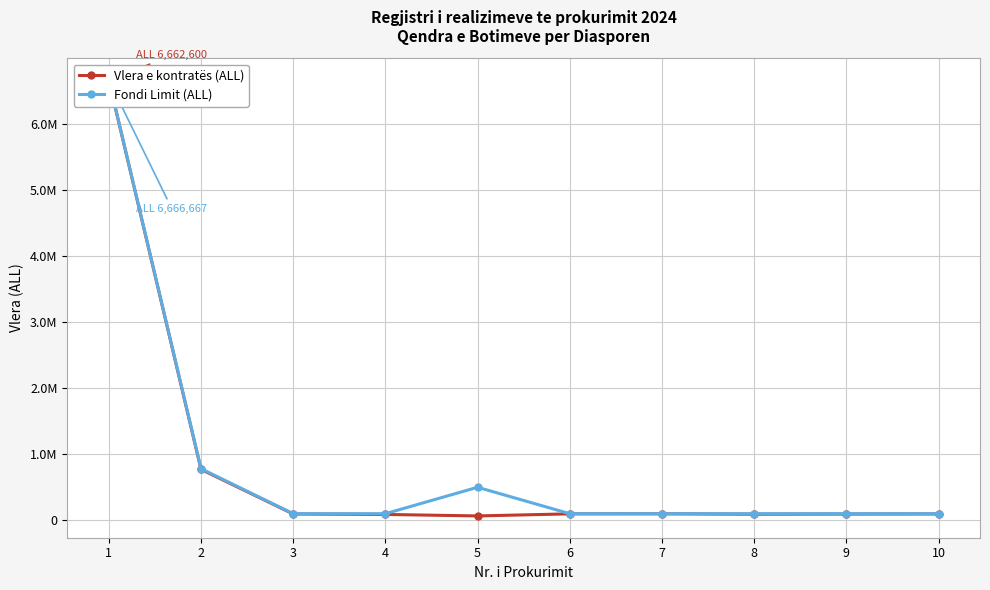

True or false: Fondi Limit (ALL) and Vlera e kontratës (ALL) cross at least once.

False